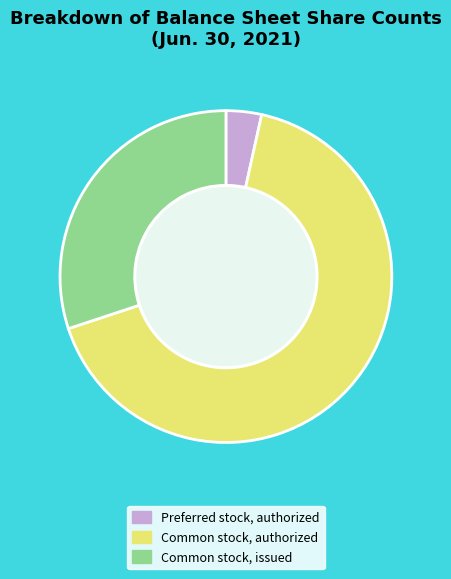

True or false: Common stock, issued accounts for 30% of the total.

True